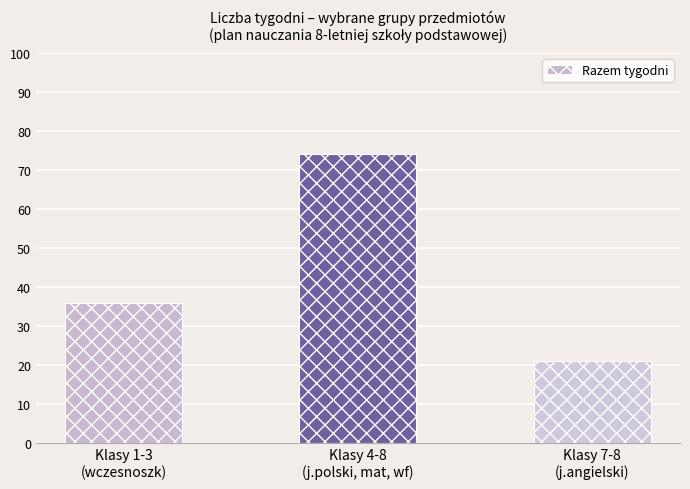

What is the label of the 3rd bar from the right?

Klasy 1-3
(wczesnoszk)